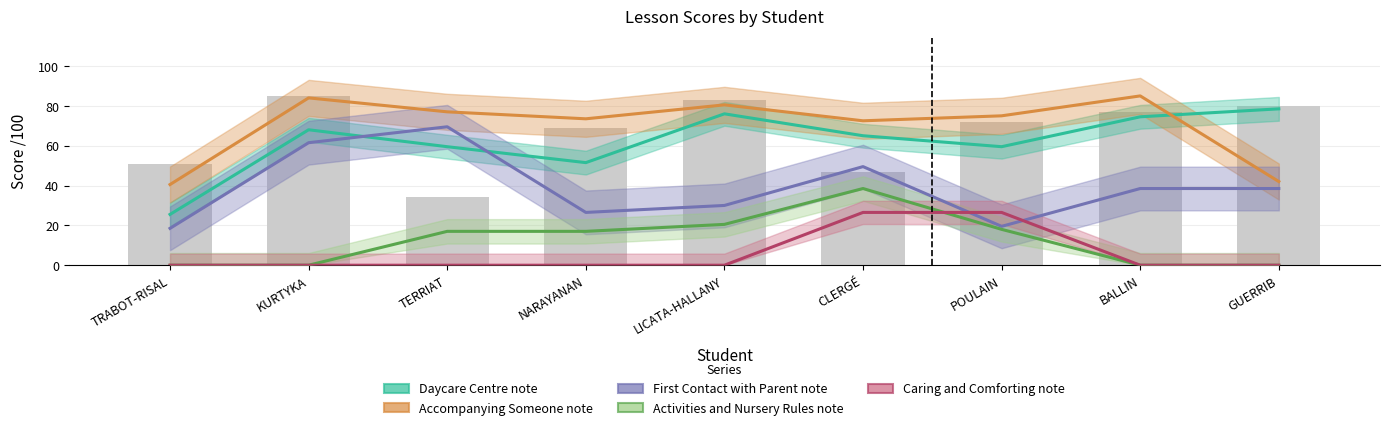

What is the difference between the Daycare Centre note values at POULAIN and GUERRIB?

19.0